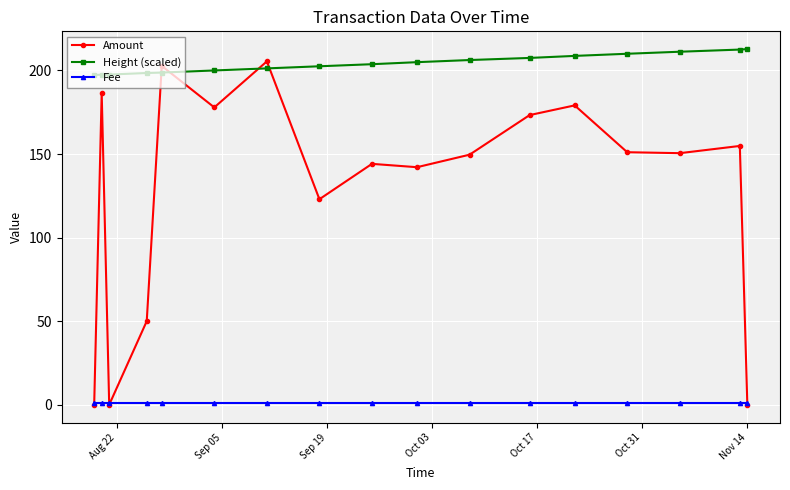

True or false: Height (scaled) and Fee intersect in this chart.

False